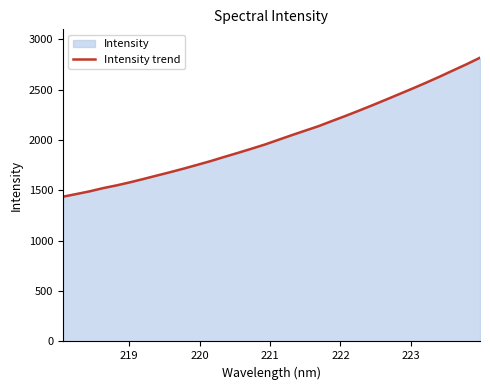

What is the minimum value shown in the chart?

1436.6